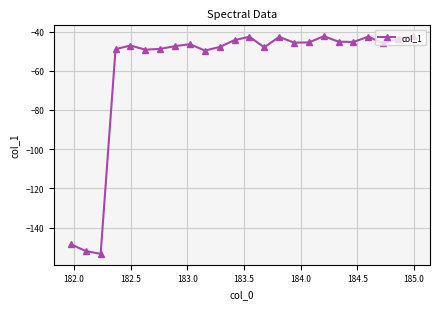

What is the sum of all values?

-1415.7